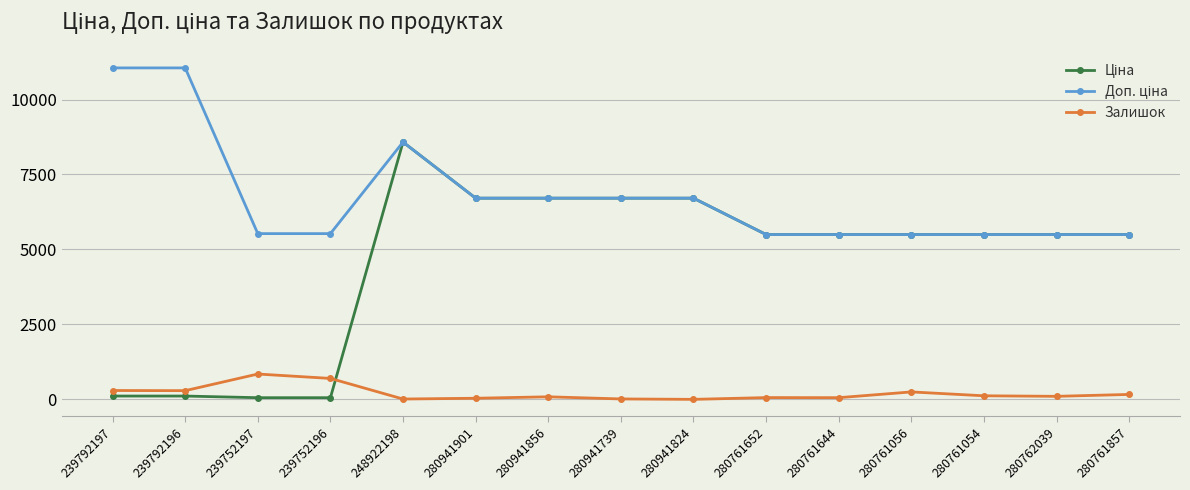

What is the sum of all Залишок values?

3022.0